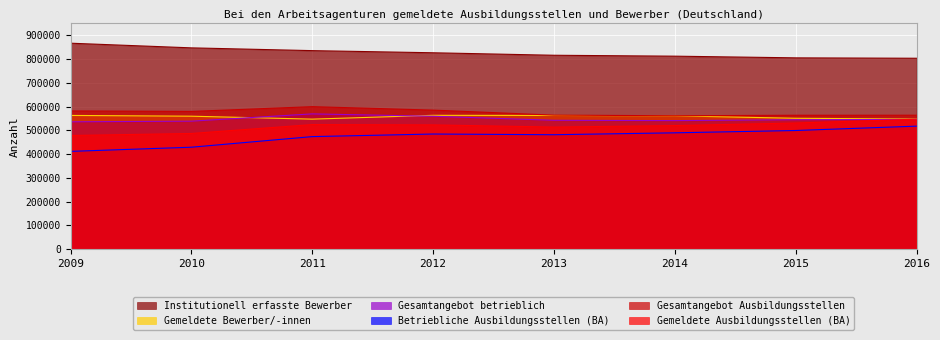

Reading left to right, what are all the values shown in this chart?

Gemeldete Ausbildungsstellen (BA): 478455	486947	524378	523092	513932	520144	530998	546947
Gesamtangebot Ausbildungsstellen: 581870	579761	599825	585310	564167	561469	563685	563810
Betriebliche Ausbildungsstellen (BA): 411499	429057	473722	484593	481650	489676	499403	517789
Gesamtangebot betrieblich: 536069	538718	569366	559405	542486	541075	544821	546260
Gemeldete Bewerber/-innen: 562876	559661	547273	563305	562841	561145	550910	547728
Institutionell erfasste Bewerber: 866999	847380	835717	826712	816232	812386	805339	803613